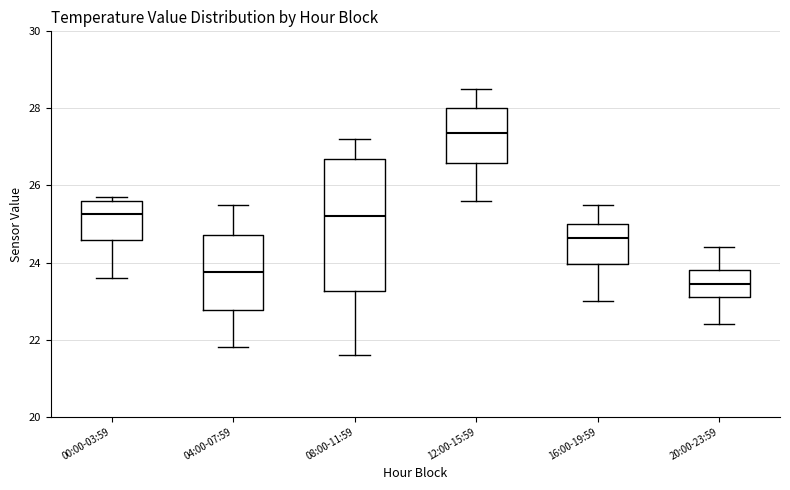

Reading left to right, read every box against the y-axis: the position of its median line, the range the box covers, and the ends of its whiskers. The values are not printed on the chart, so give them approximately, as read against the axis.

00:00-03:59: median 25.2, box 24.6 to 25.6, whiskers 23.6 to 25.8
04:00-07:59: median 23.8, box 22.8 to 24.8, whiskers 21.8 to 25.6
08:00-11:59: median 25.2, box 23.2 to 26.8, whiskers 21.6 to 27.2
12:00-15:59: median 27.4, box 26.6 to 28.0, whiskers 25.6 to 28.6
16:00-19:59: median 24.6, box 24.0 to 25.0, whiskers 23.0 to 25.6
20:00-23:59: median 23.4, box 23.2 to 23.8, whiskers 22.4 to 24.4